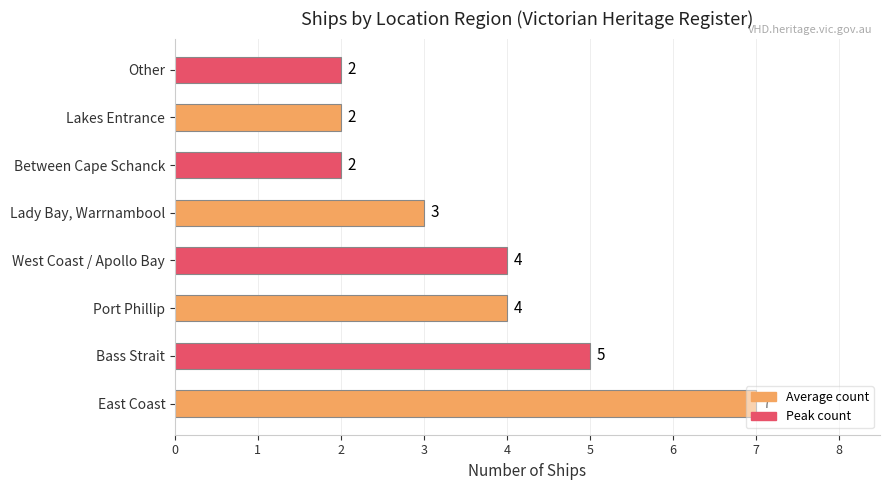

Approximately how many times larger is the value at Lakes Entrance compared to Port Phillip?

0.5